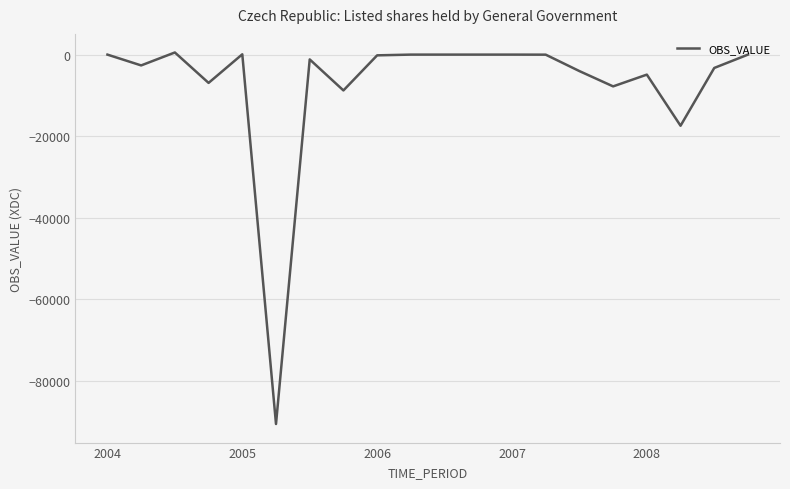

What is the difference between the maximum and minimum values?

91097